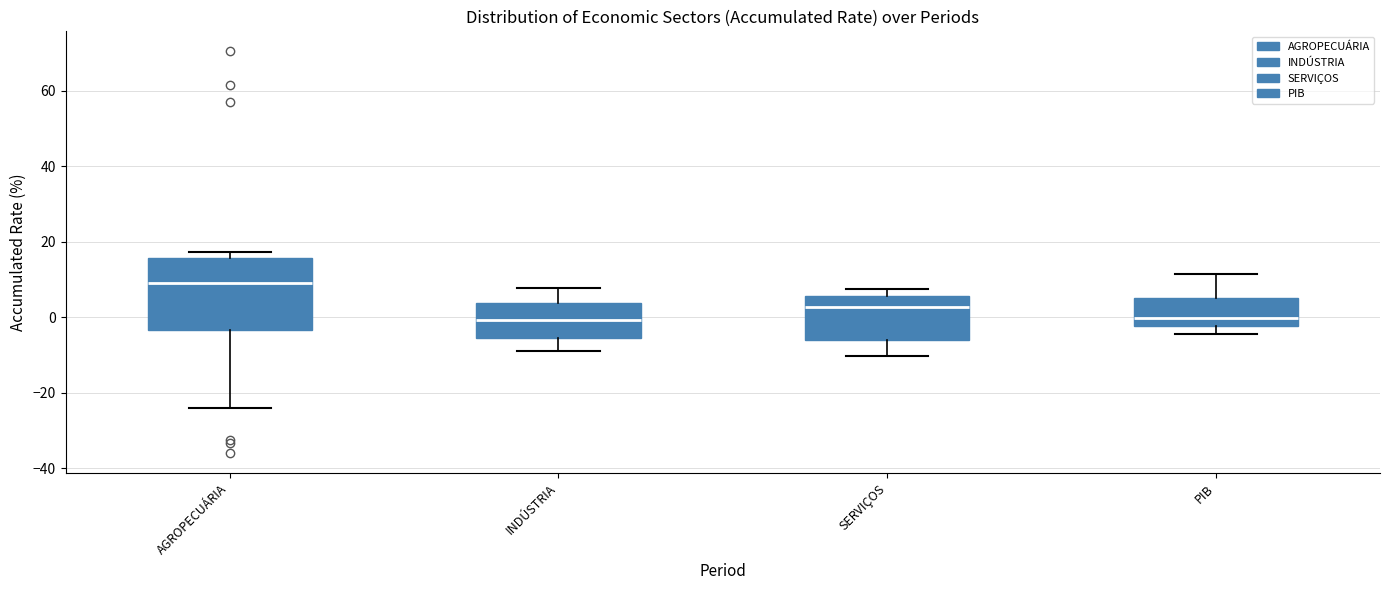

Which box's median line is the highest?

AGROPECUÁRIA